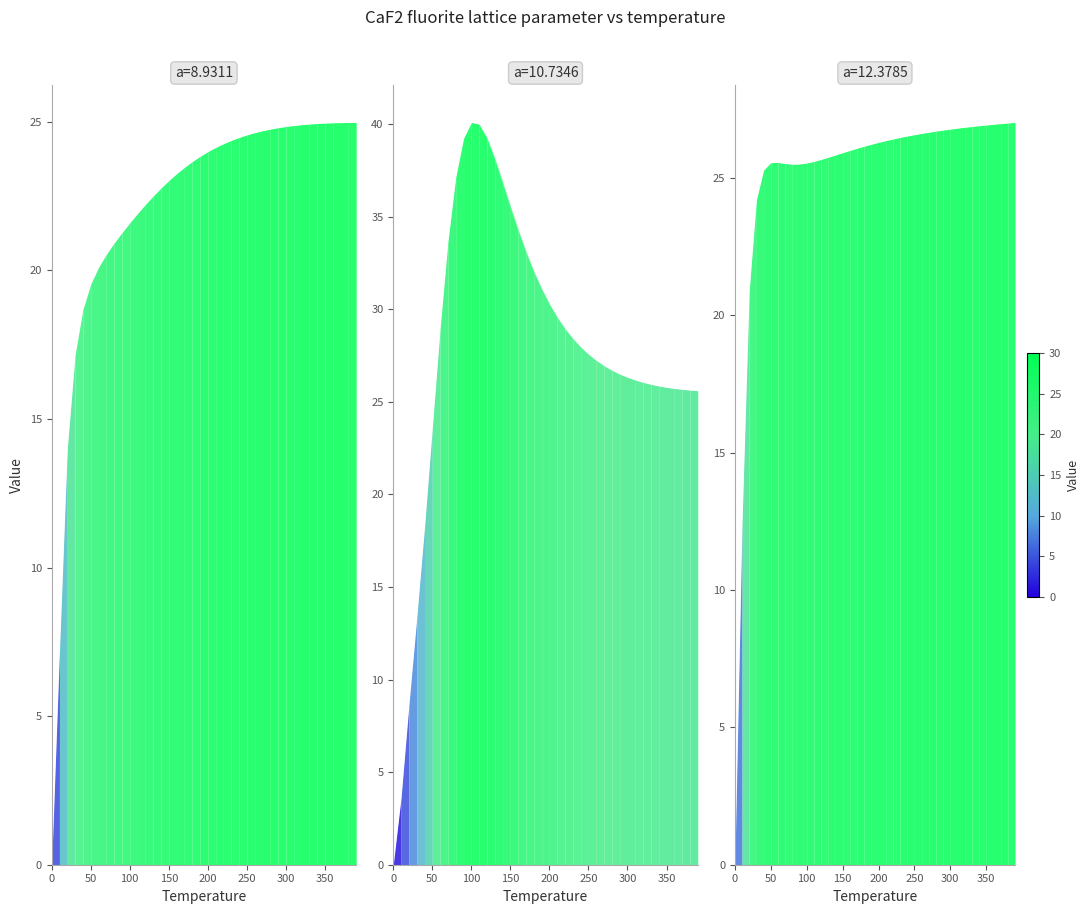

What is the approximate value of a=12.3785 at 270.0?

26.7